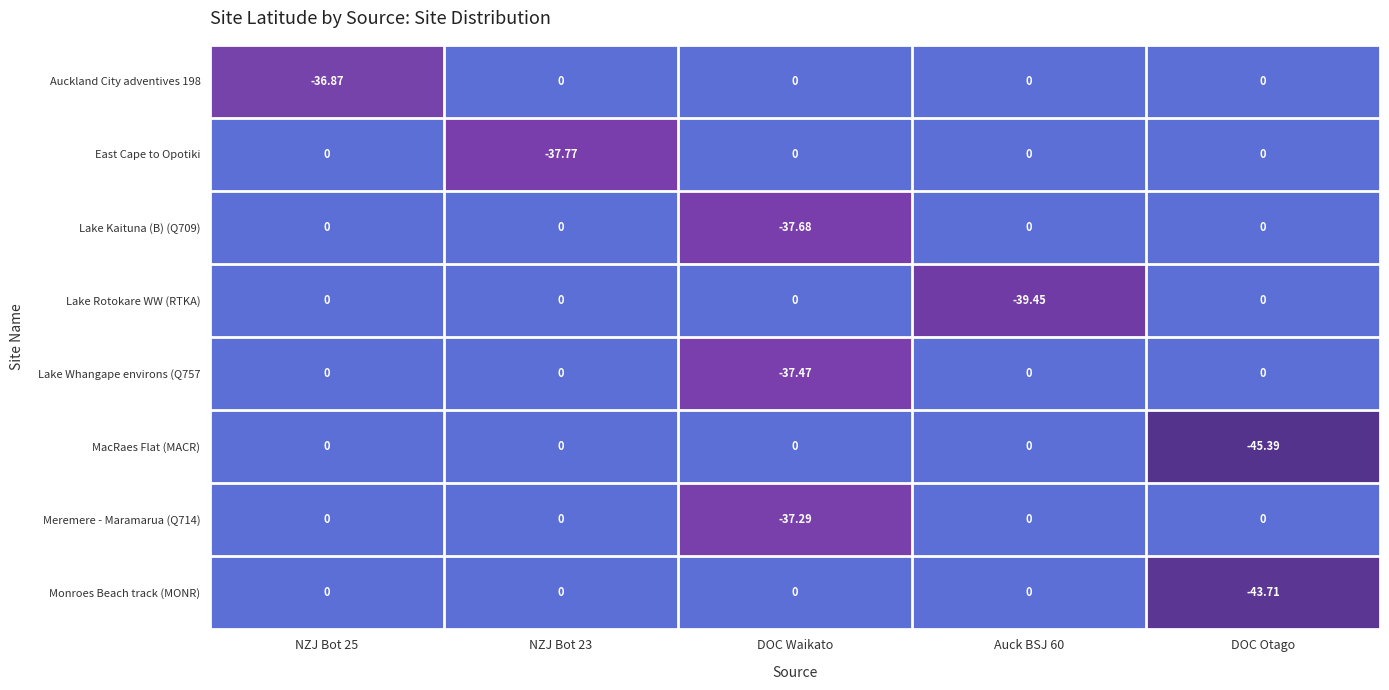

Which series has the largest range (max minus min)?

MacRaes Flat (MACR)